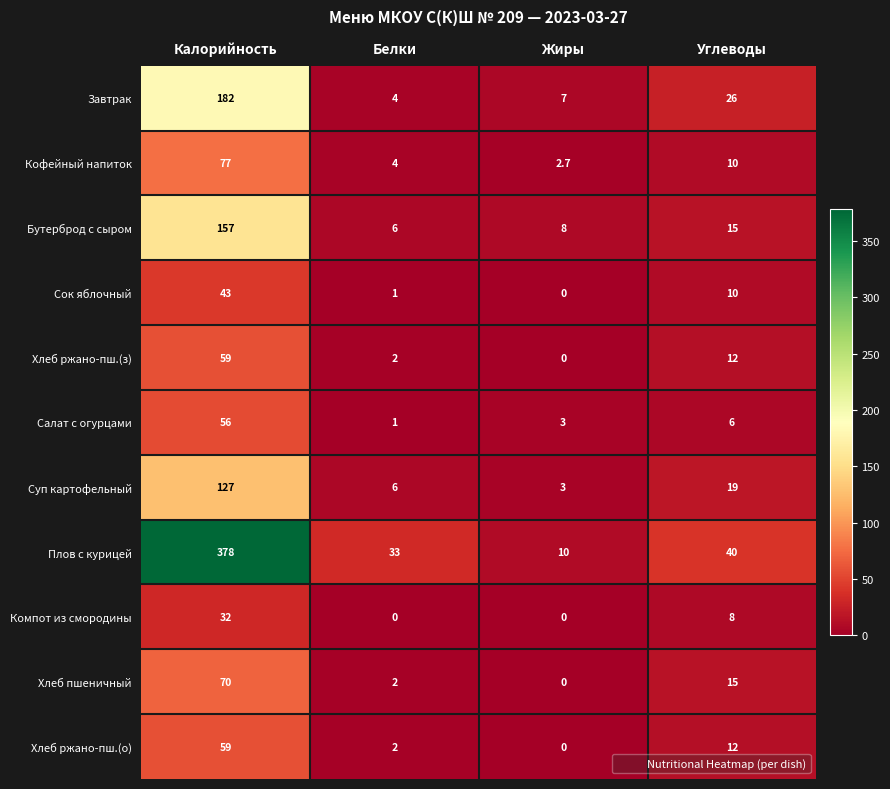

What is the total value across all series at Белки?

61.0